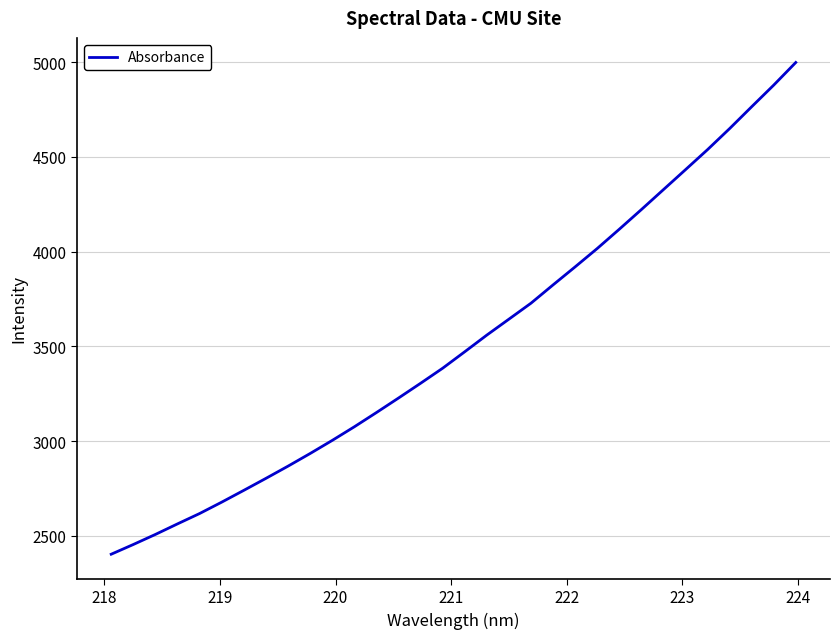

What is the greatest value displayed?

4998.7